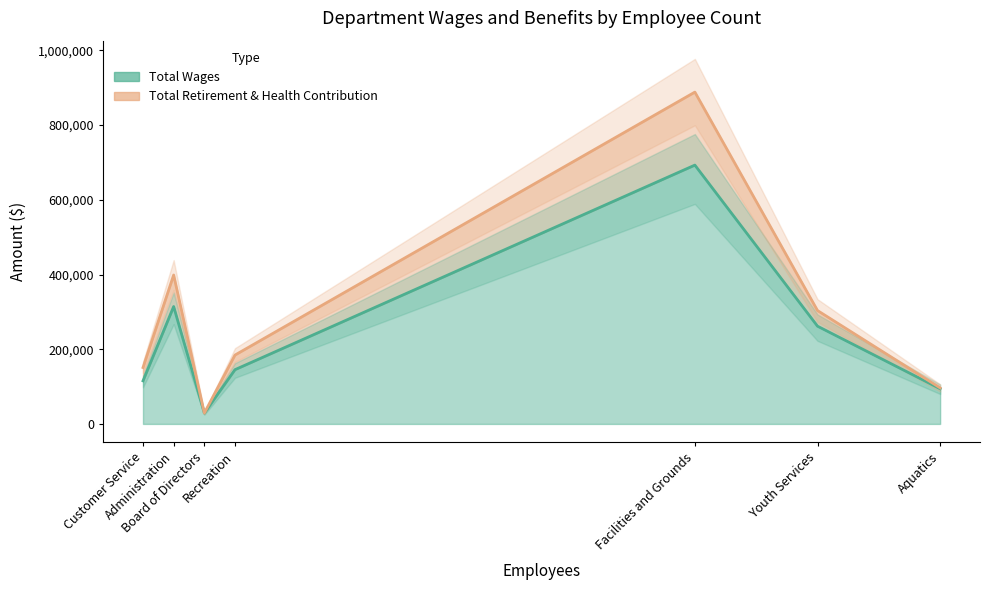

What is the sum of all Total Wages values?

1653010